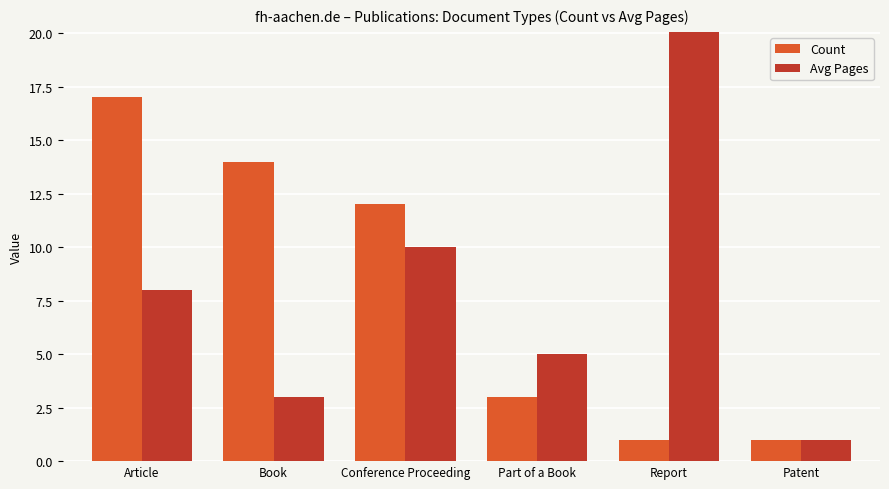

Rank the series at Patent from highest to lowest value.

Count, Avg Pages